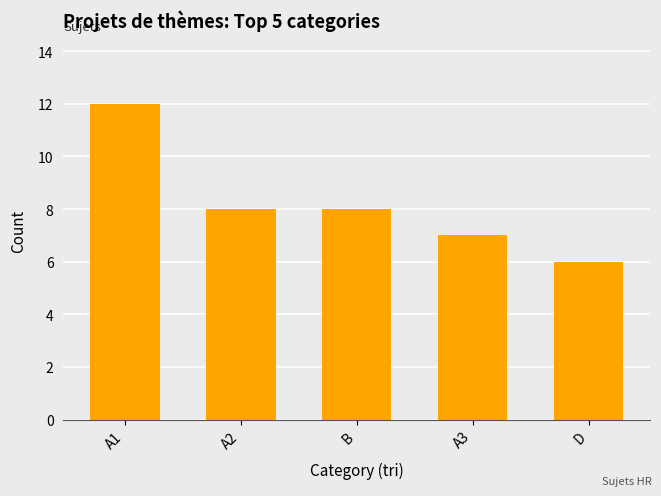

Which label corresponds to the largest value in the chart?

A1